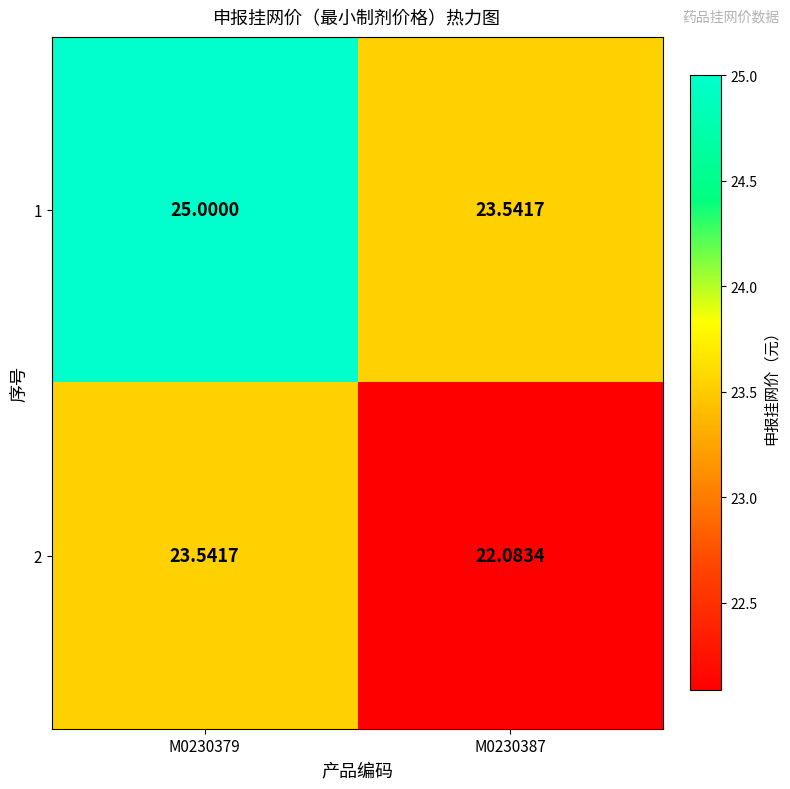

How many categories are shown in the chart?

2